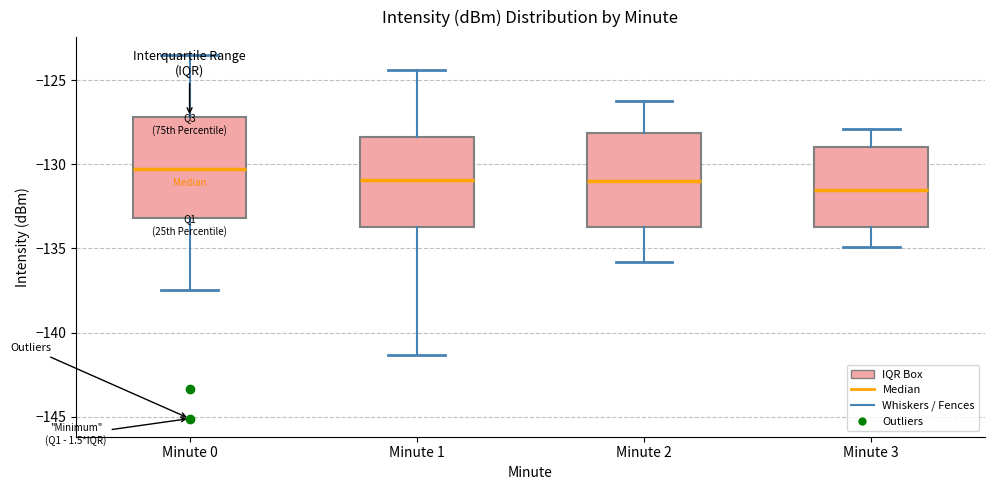

Reading left to right, transcribe this box plot: for each box, give where its median line is, the range the box spans, and where its two whiskers end, as read against the y-axis. The values are not printed on the chart, so give them approximately, as read against the axis.

Minute 0: median -130.5, box -133.0 to -127.0, whiskers -137.5 to -123.5
Minute 1: median -131.0, box -133.5 to -128.5, whiskers -141.5 to -124.5
Minute 2: median -131.0, box -133.5 to -128.0, whiskers -136.0 to -126.0
Minute 3: median -131.5, box -134.0 to -129.0, whiskers -135.0 to -128.0